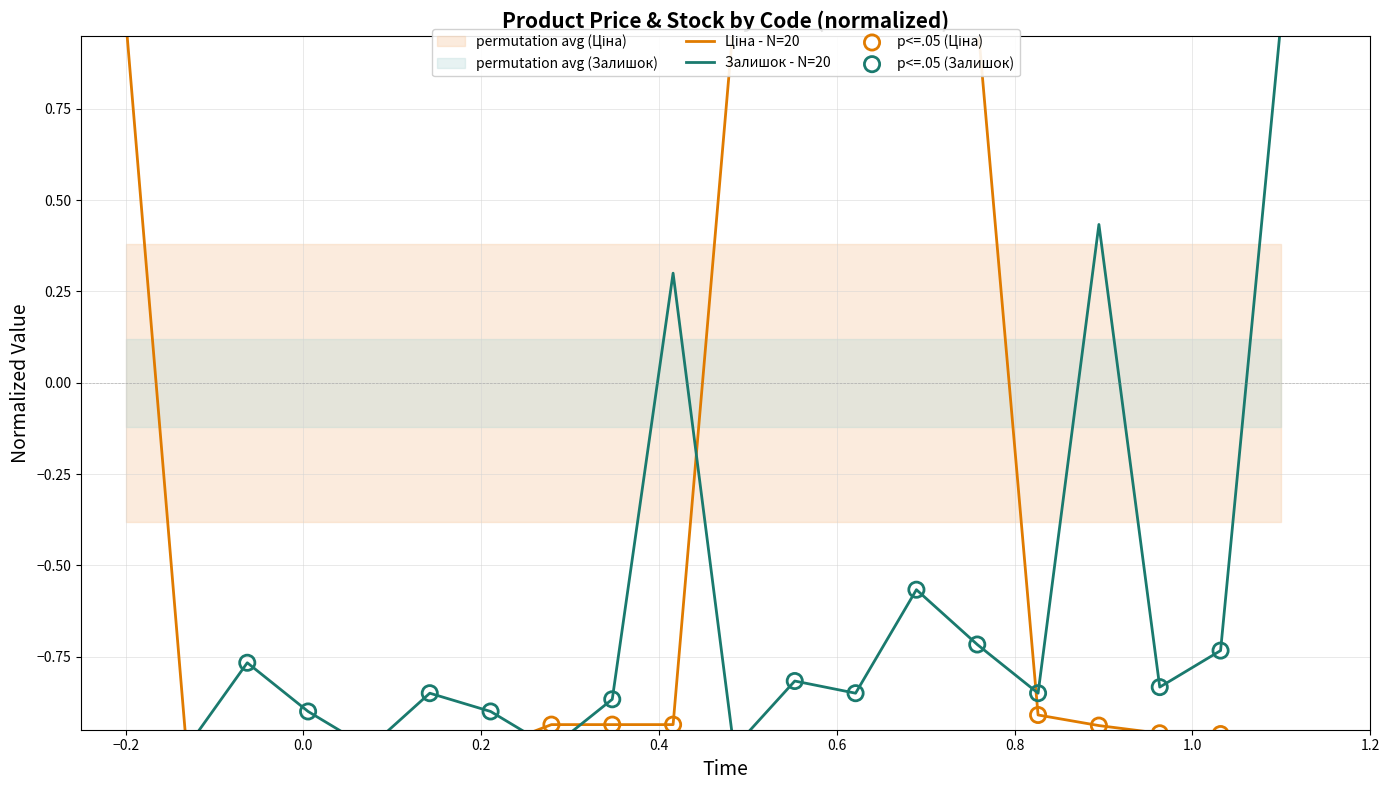

What are all the series names shown in the legend?

Ціна, Залишок